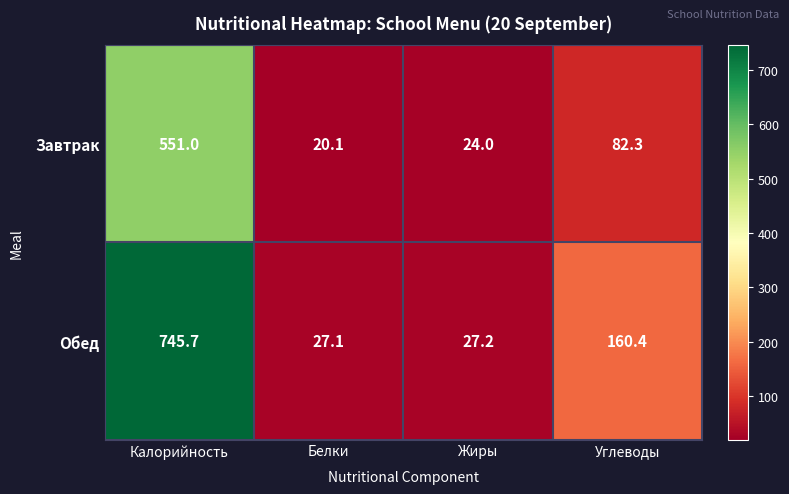

Is it true that Завтрак equals 551.0 at Калорийность?

True